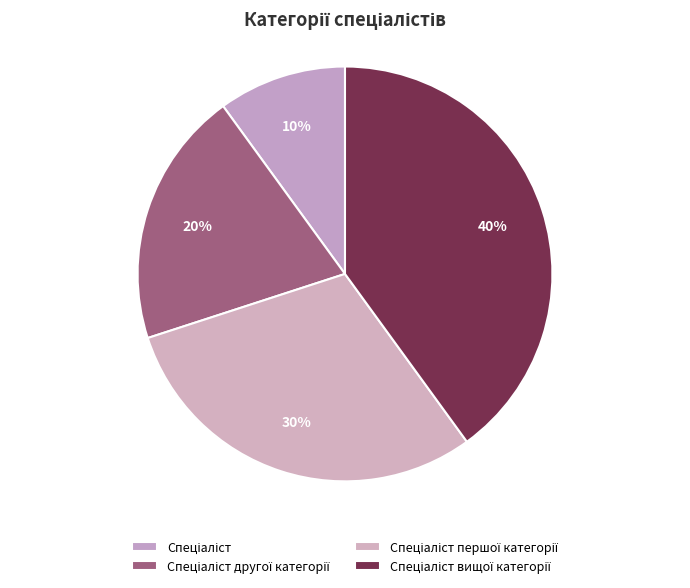

Is there a majority slice in this chart?

No